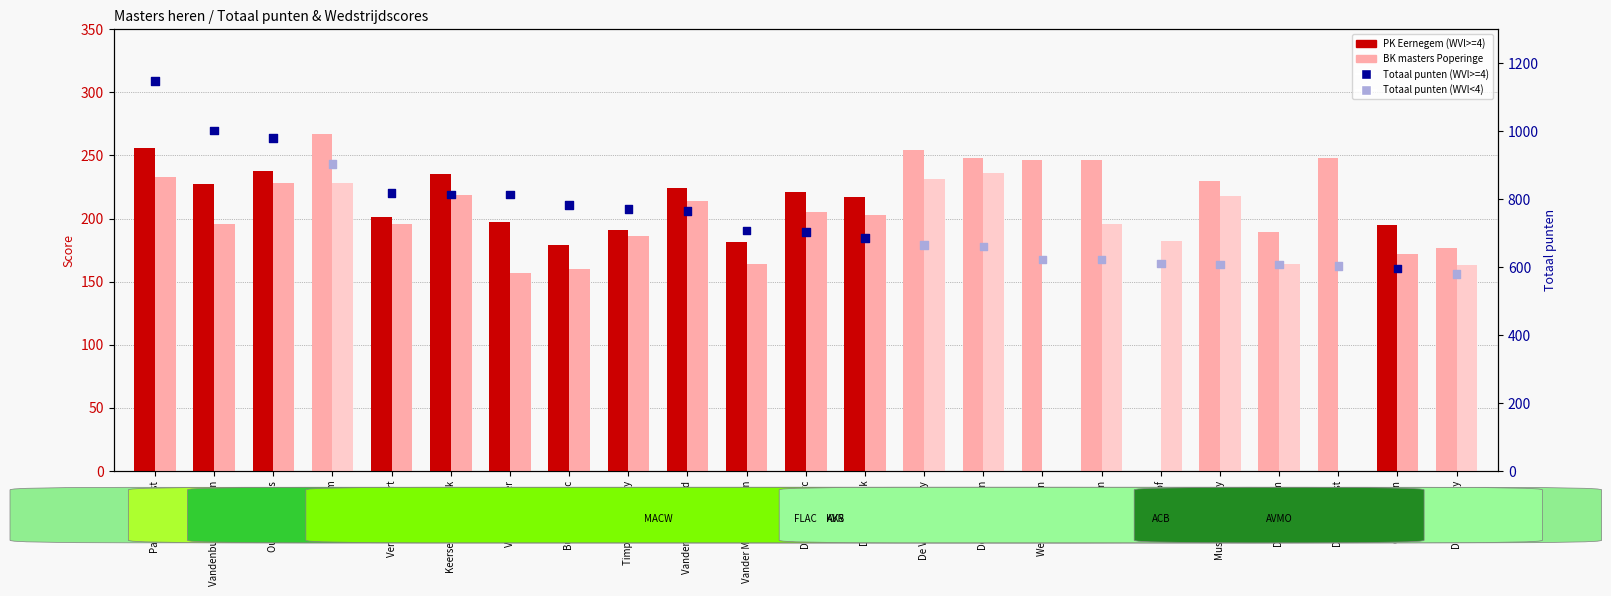

At how many categories does at least one series exceed 413?

23